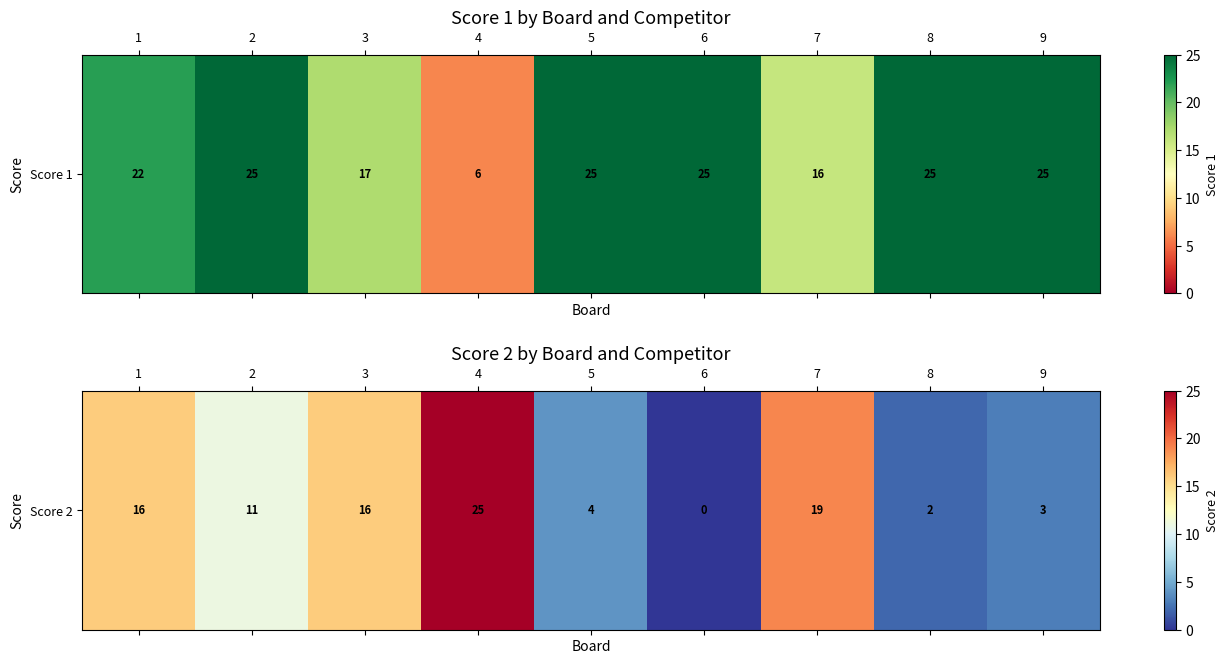

What is the maximum value shown in the chart?

25